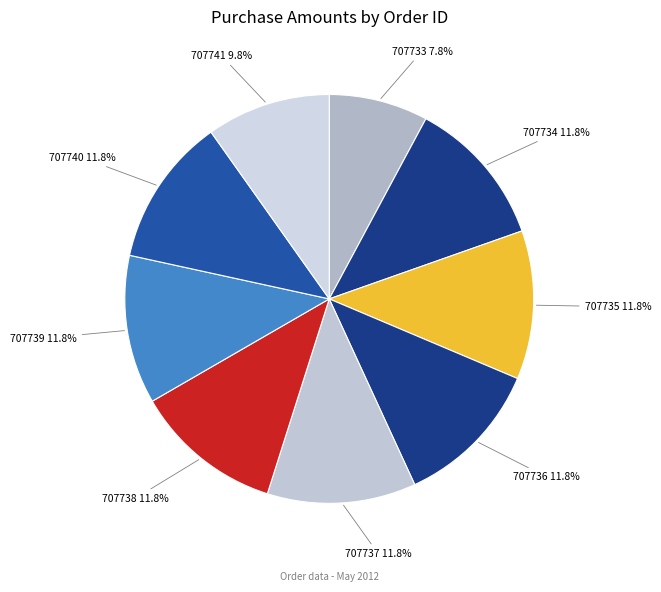

To the nearest percent, what is the difference between the largest and smallest slice percentages?

4%